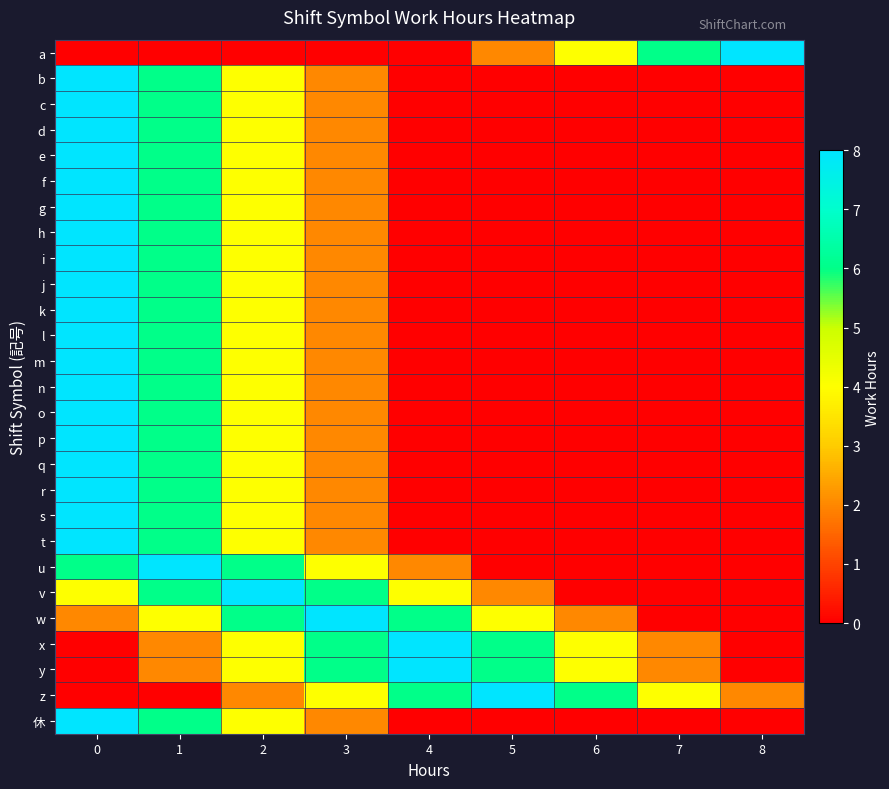

Reading left to right, extract all data points from this chart.

a: 0=0	1=0	2=0	3=0	4=0	5=2	6=4	7=6	8=8
b: 0=8	1=6	2=4	3=2	4=0	5=0	6=0	7=0	8=0
c: 0=8	1=6	2=4	3=2	4=0	5=0	6=0	7=0	8=0
d: 0=8	1=6	2=4	3=2	4=0	5=0	6=0	7=0	8=0
e: 0=8	1=6	2=4	3=2	4=0	5=0	6=0	7=0	8=0
f: 0=8	1=6	2=4	3=2	4=0	5=0	6=0	7=0	8=0
g: 0=8	1=6	2=4	3=2	4=0	5=0	6=0	7=0	8=0
h: 0=8	1=6	2=4	3=2	4=0	5=0	6=0	7=0	8=0
i: 0=8	1=6	2=4	3=2	4=0	5=0	6=0	7=0	8=0
j: 0=8	1=6	2=4	3=2	4=0	5=0	6=0	7=0	8=0
k: 0=8	1=6	2=4	3=2	4=0	5=0	6=0	7=0	8=0
l: 0=8	1=6	2=4	3=2	4=0	5=0	6=0	7=0	8=0
m: 0=8	1=6	2=4	3=2	4=0	5=0	6=0	7=0	8=0
n: 0=8	1=6	2=4	3=2	4=0	5=0	6=0	7=0	8=0
o: 0=8	1=6	2=4	3=2	4=0	5=0	6=0	7=0	8=0
p: 0=8	1=6	2=4	3=2	4=0	5=0	6=0	7=0	8=0
q: 0=8	1=6	2=4	3=2	4=0	5=0	6=0	7=0	8=0
r: 0=8	1=6	2=4	3=2	4=0	5=0	6=0	7=0	8=0
s: 0=8	1=6	2=4	3=2	4=0	5=0	6=0	7=0	8=0
t: 0=8	1=6	2=4	3=2	4=0	5=0	6=0	7=0	8=0
u: 0=6	1=8	2=6	3=4	4=2	5=0	6=0	7=0	8=0
v: 0=4	1=6	2=8	3=6	4=4	5=2	6=0	7=0	8=0
w: 0=2	1=4	2=6	3=8	4=6	5=4	6=2	7=0	8=0
x: 0=0	1=2	2=4	3=6	4=8	5=6	6=4	7=2	8=0
y: 0=0	1=2	2=4	3=6	4=8	5=6	6=4	7=2	8=0
z: 0=0	1=0	2=2	3=4	4=6	5=8	6=6	7=4	8=2
休: 0=8	1=6	2=4	3=2	4=0	5=0	6=0	7=0	8=0